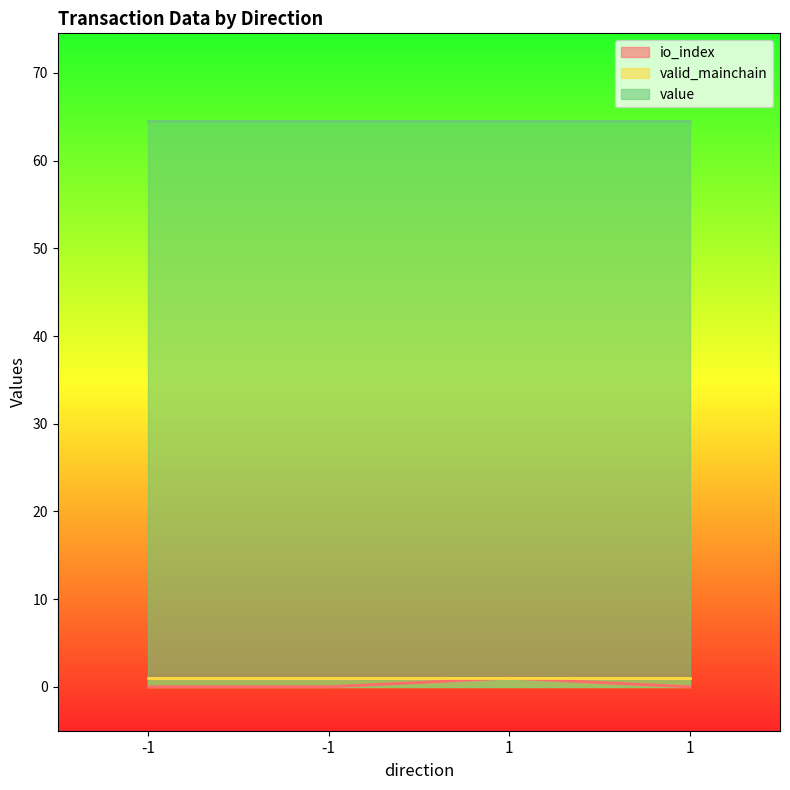

True or false: io_index and value intersect in this chart.

False